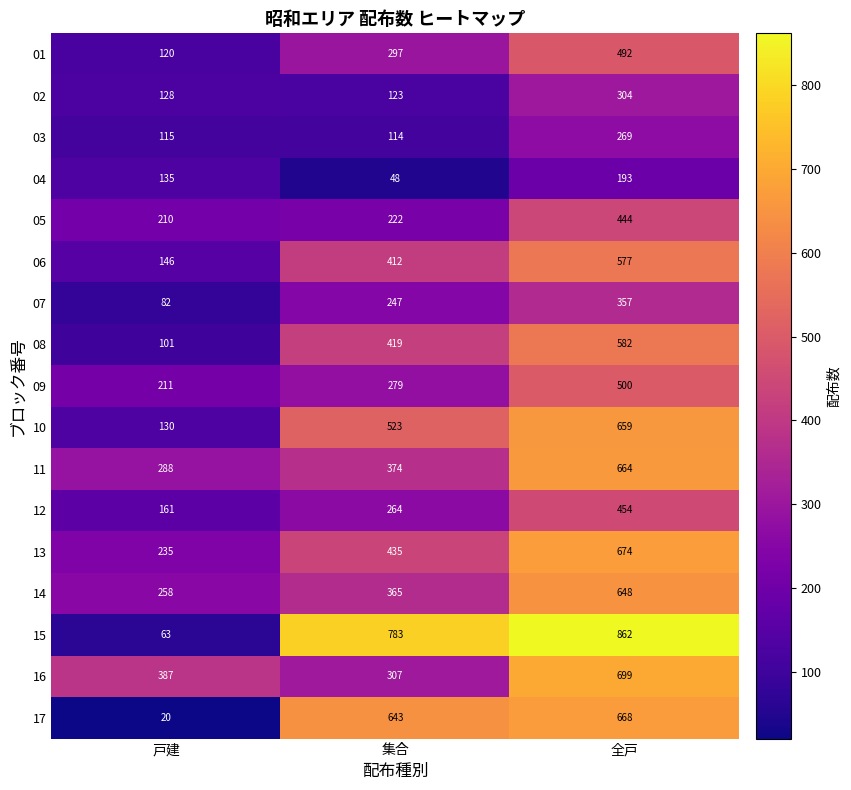

At which category is the sum across all series the highest?

全戸